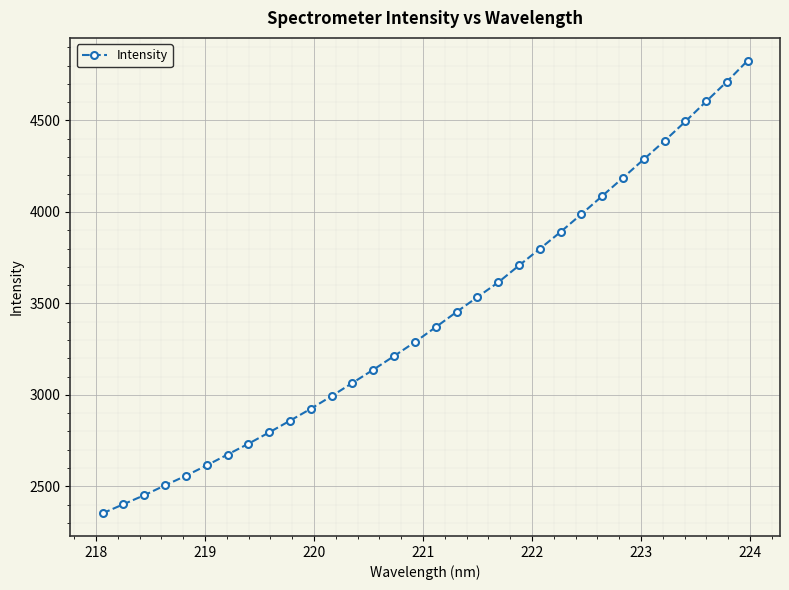

True or false: the data has more than 1 interior local peaks.

False